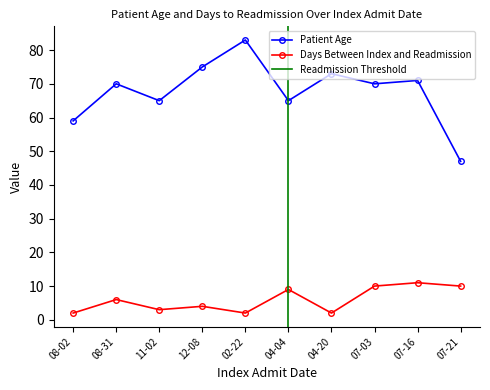

True or false: Days Between Index and Readmission and Patient Age cross at least once.

False